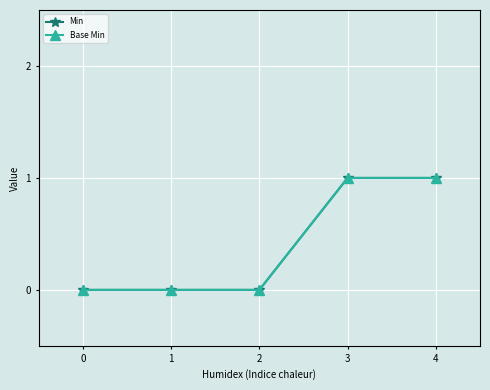

True or false: Base Min and Min cross at least once.

False